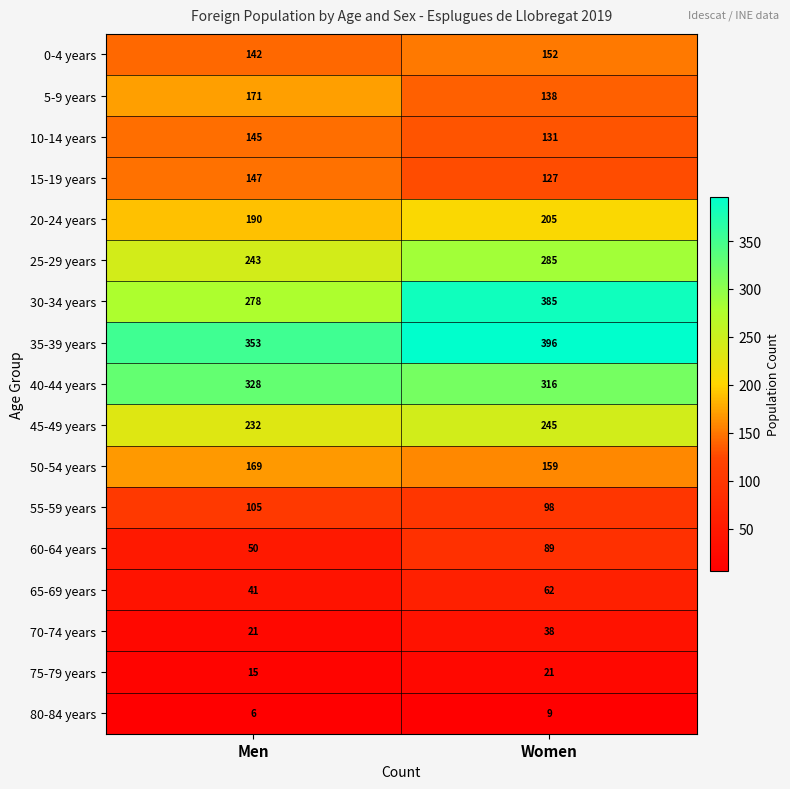

What is the difference between the maximum and minimum values in the 40-44 years series?

12